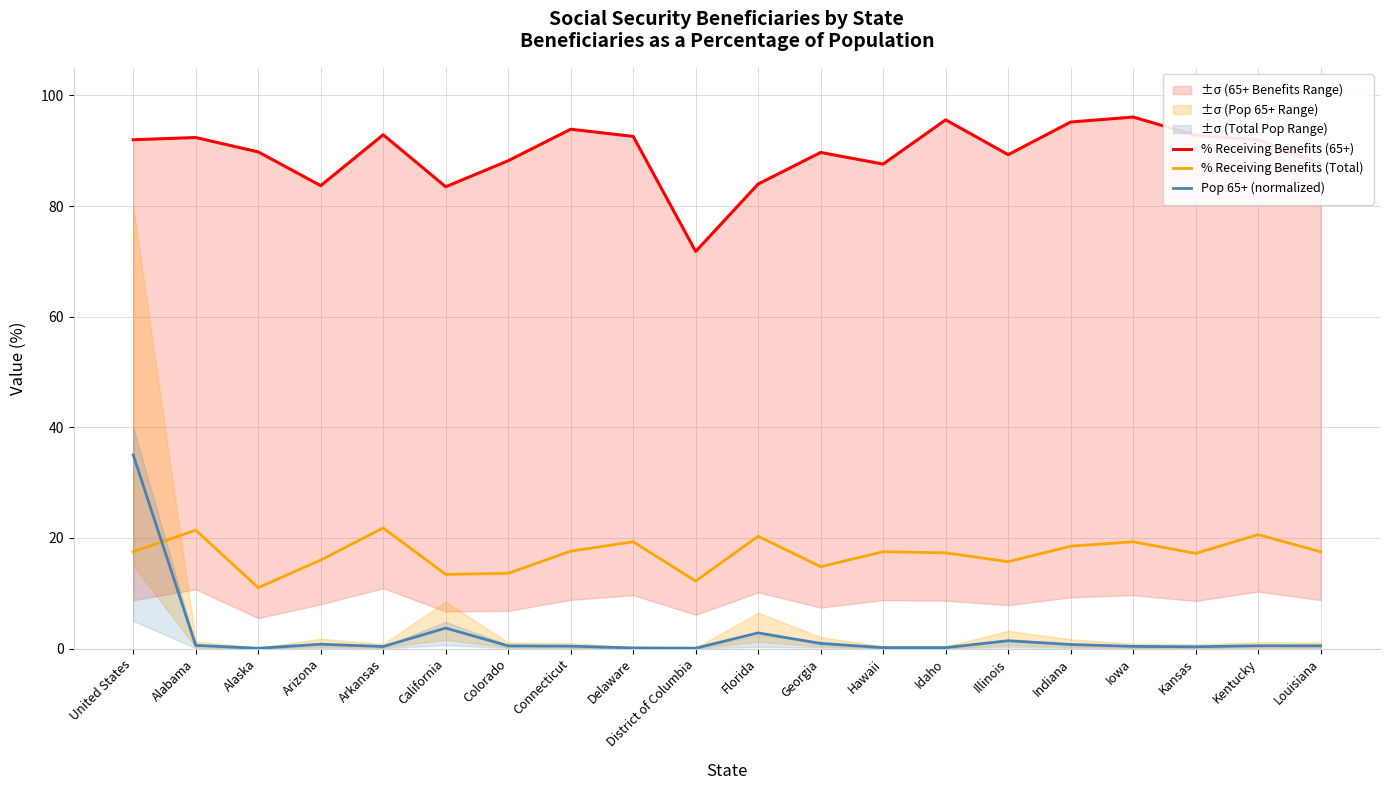

Which category has the highest value across all series?

Iowa